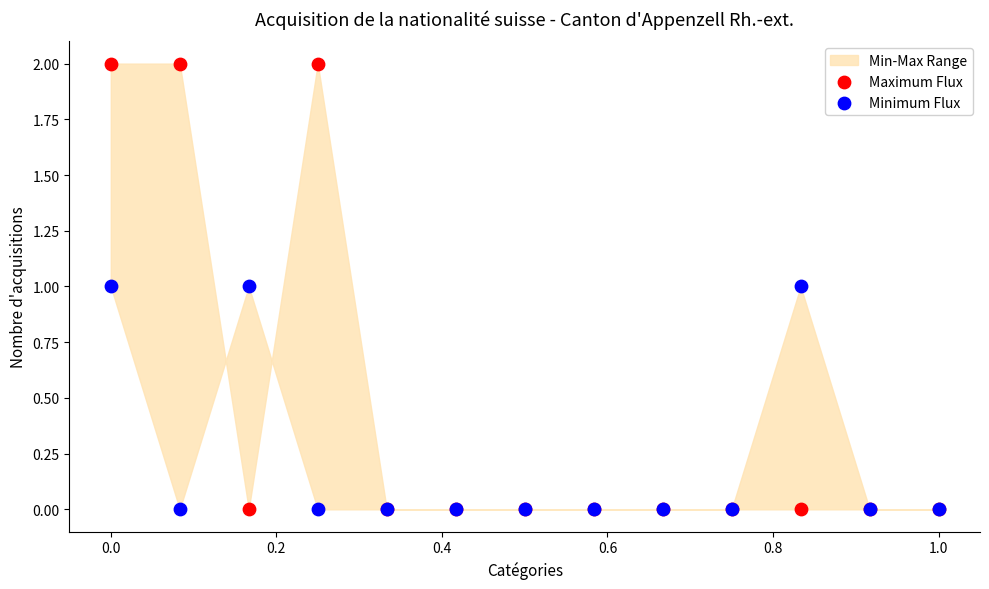

Which series has the widest spread of Y values?

Maximum Flux